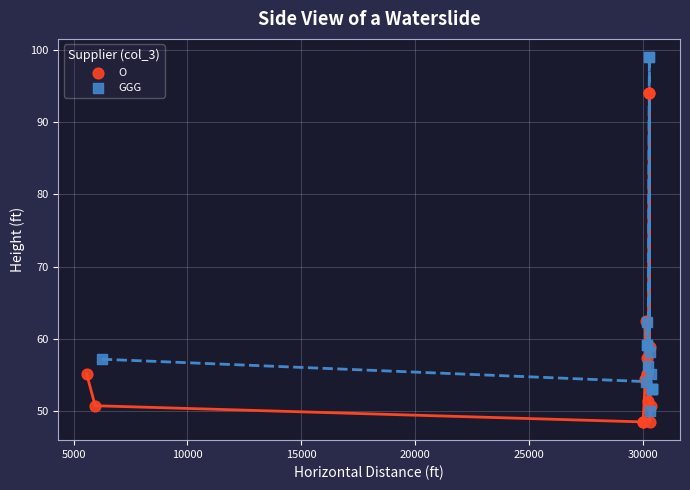

Which series contains the highest Y value?

GGG